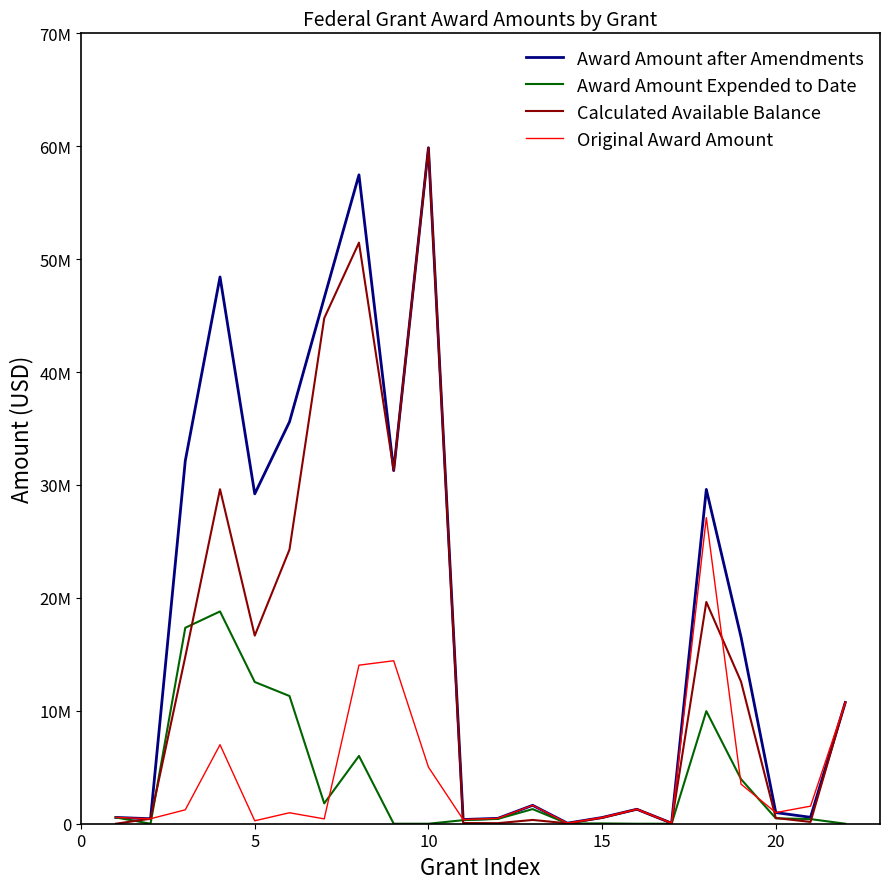

At how many categories does at least one series exceed 35752697?

4